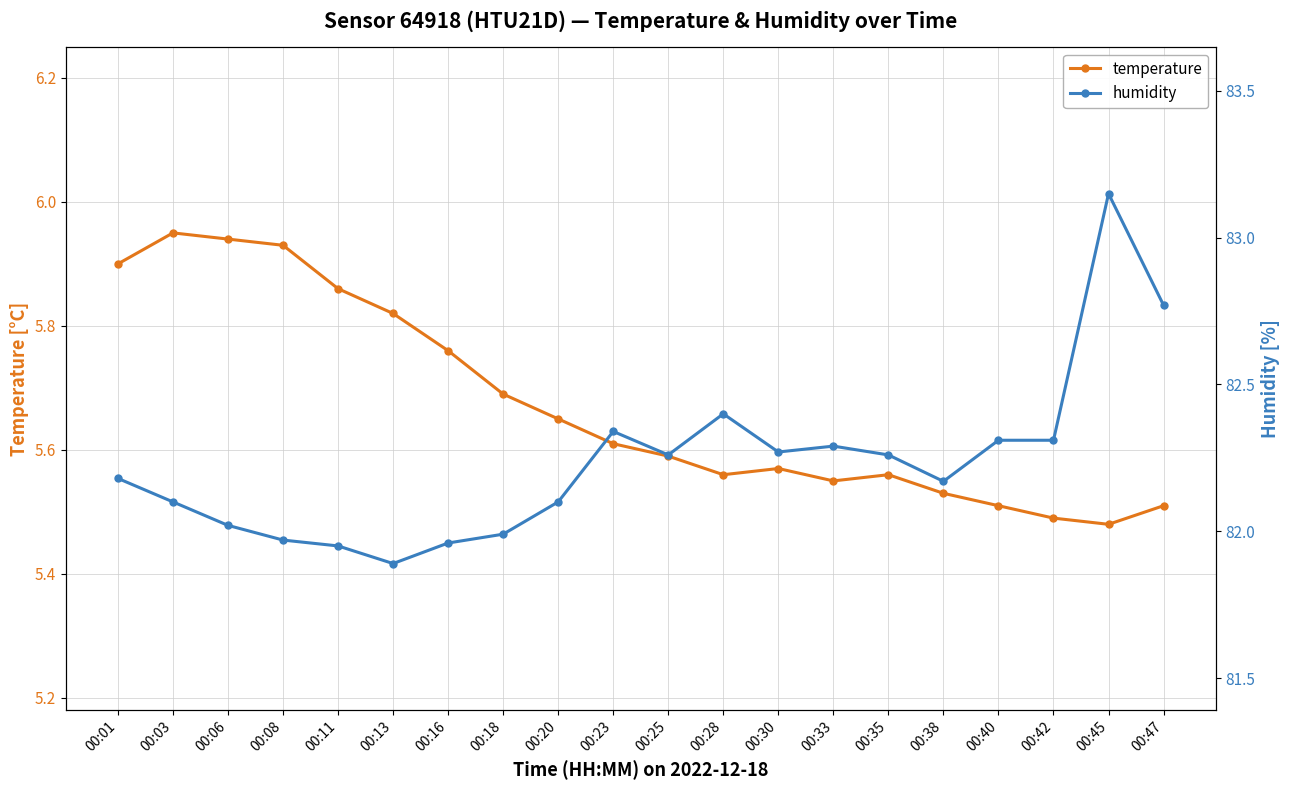

Which category has the lowest value across all series?

00:45